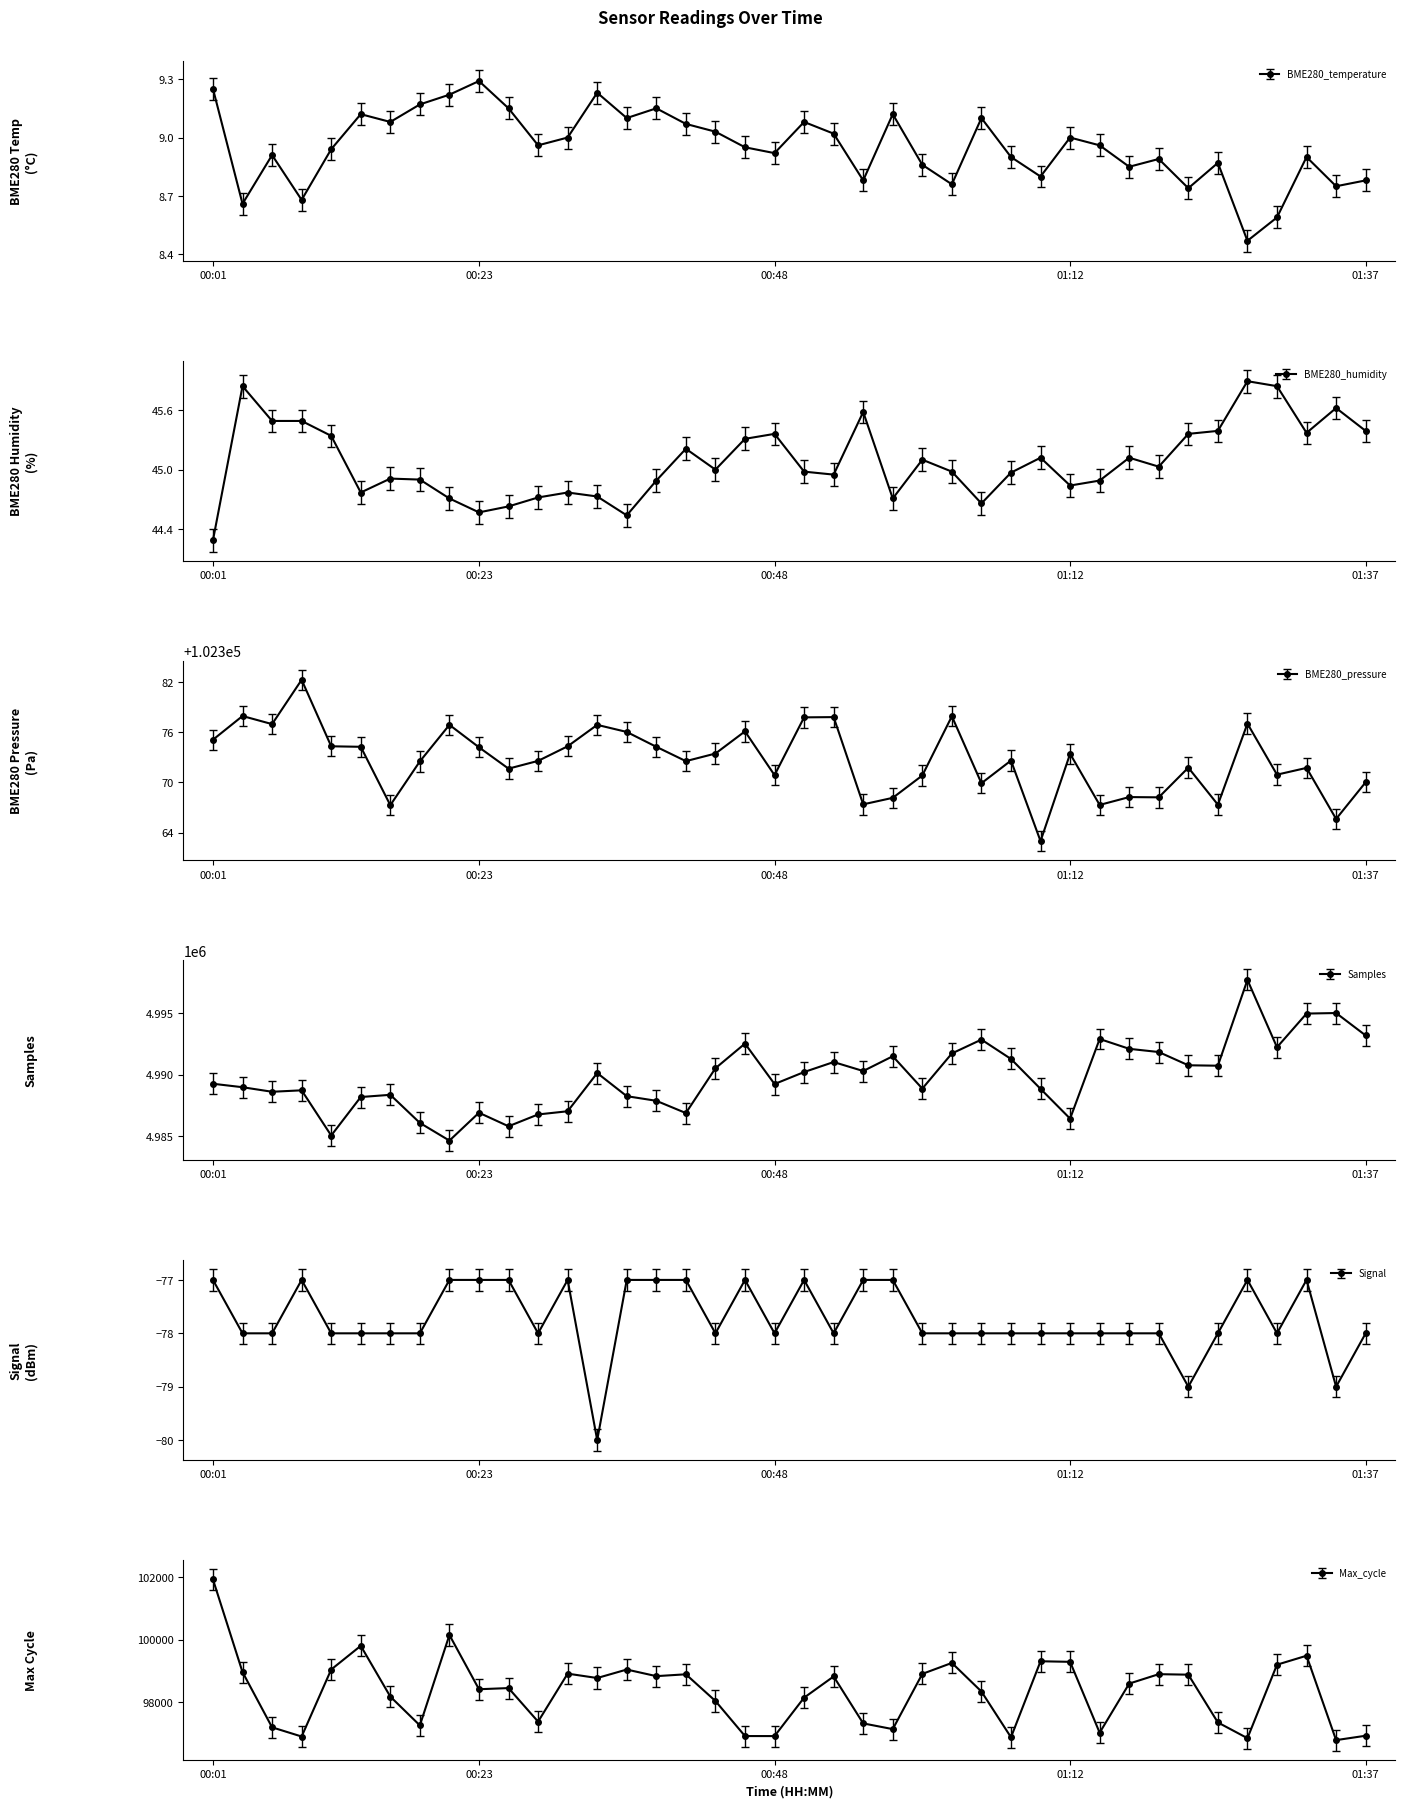

What are all the series names shown in the legend?

BME280_temperature, BME280_humidity, BME280_pressure, Samples, Signal, Max_cycle